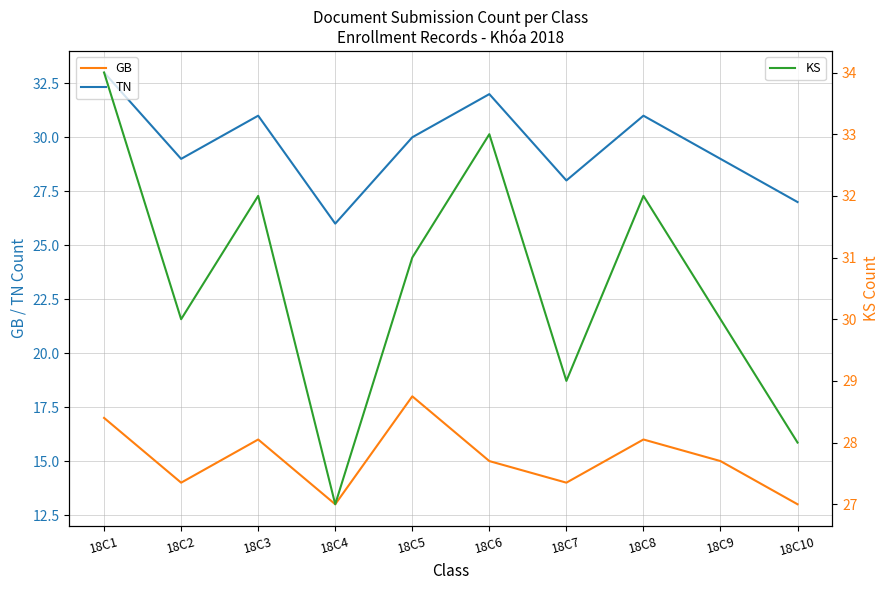

Reading right to left, what are all the values shown in this chart?

GB: 18C10=13	18C9=15	18C8=16	18C7=14	18C6=15	18C5=18	18C4=13	18C3=16	18C2=14	18C1=17
TN: 18C10=27	18C9=29	18C8=31	18C7=28	18C6=32	18C5=30	18C4=26	18C3=31	18C2=29	18C1=33
KS: 18C10=28	18C9=30	18C8=32	18C7=29	18C6=33	18C5=31	18C4=27	18C3=32	18C2=30	18C1=34